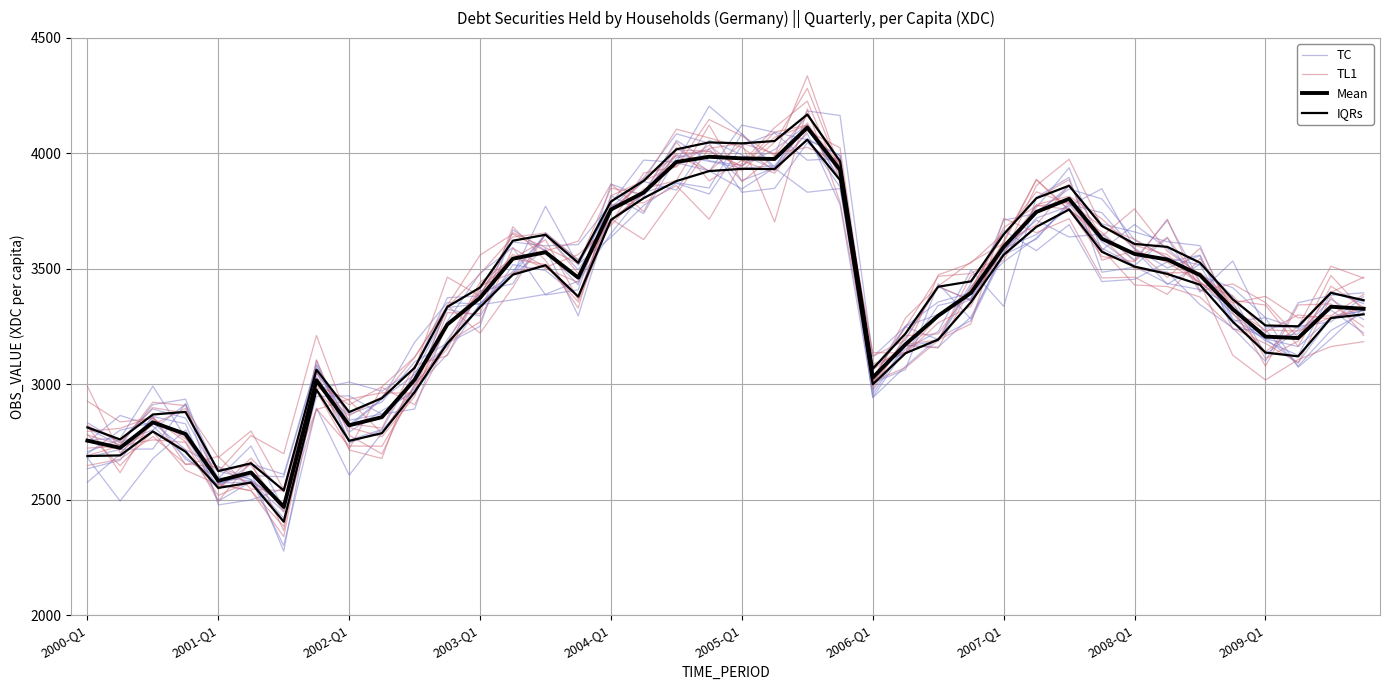

What is the difference between the highest and lowest values at 2006-Q1?

70.5